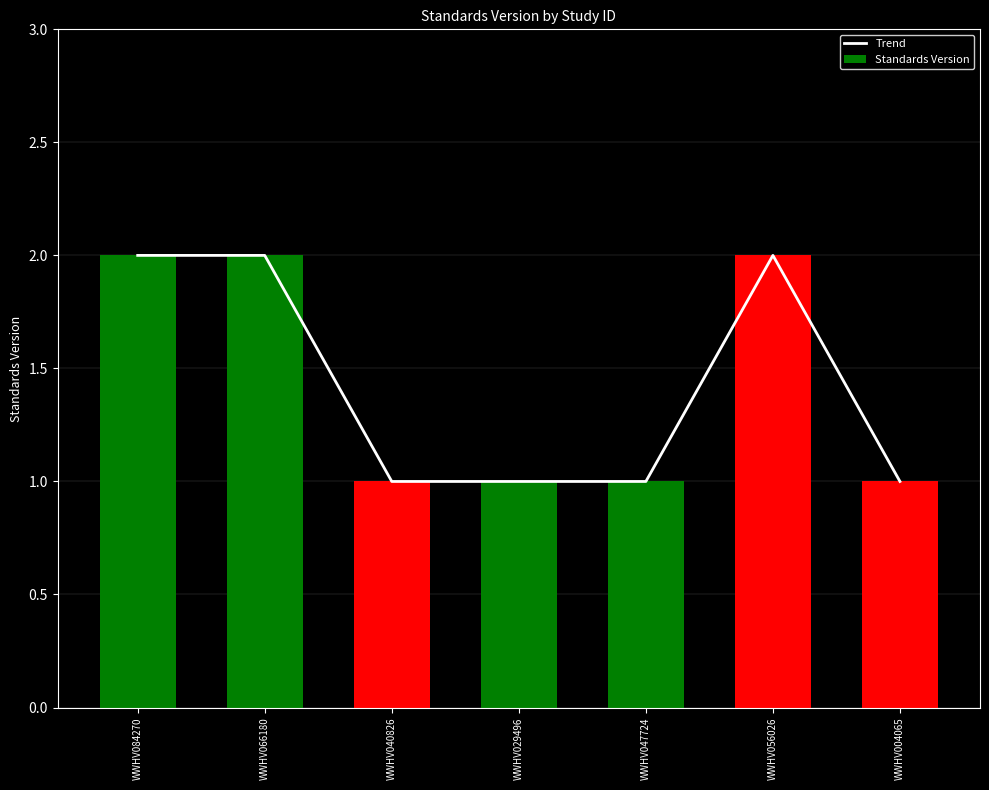

What is the sum of the Trend values at WWHV029496 and WWHV040826?

2